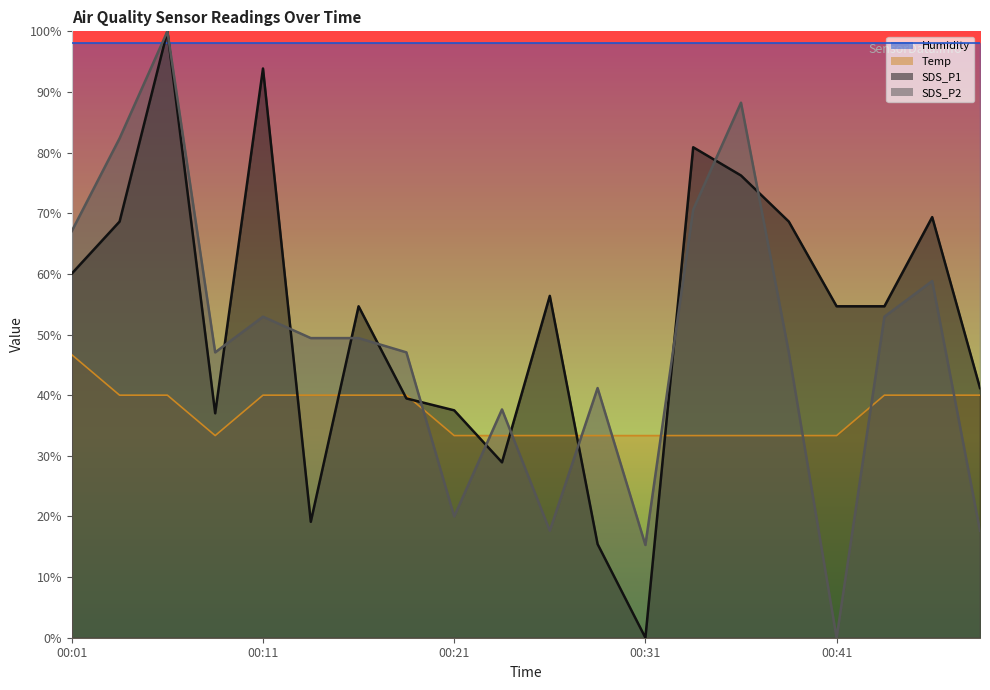

How many values in SDS_P1 are above zero?

19